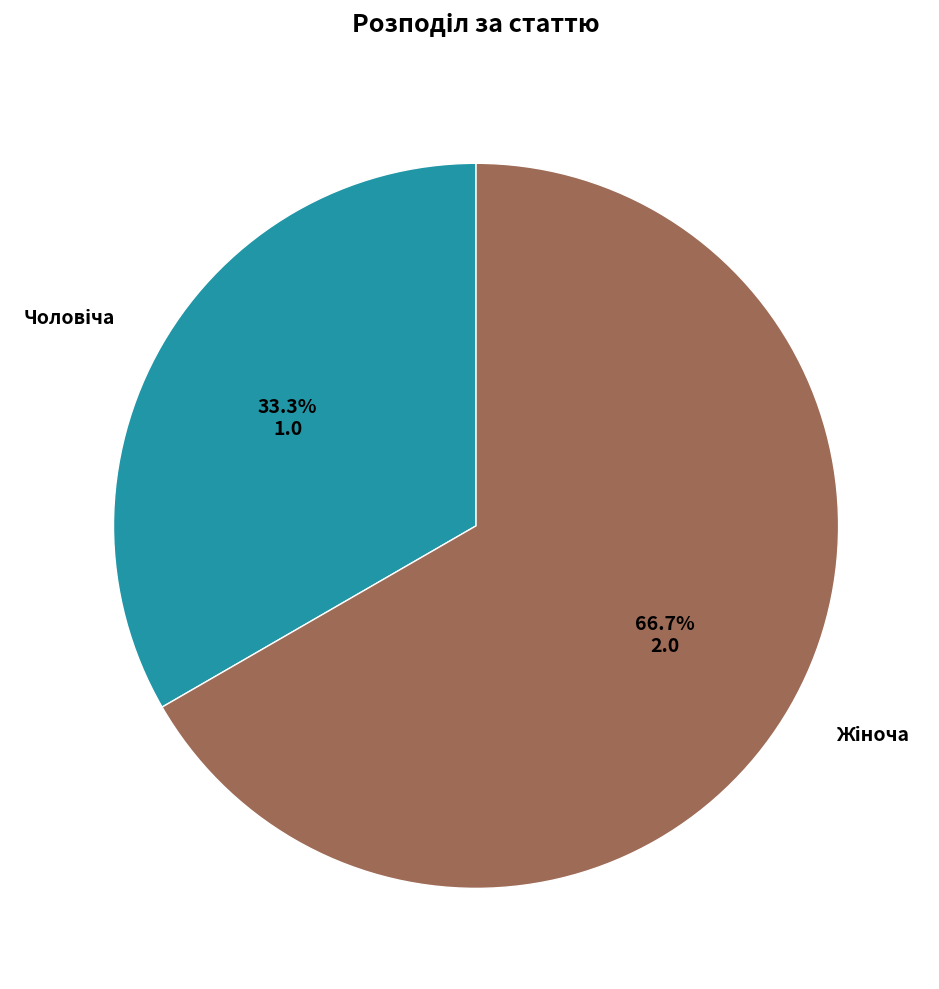

Is there any slice that represents more than half of the pie?

Yes